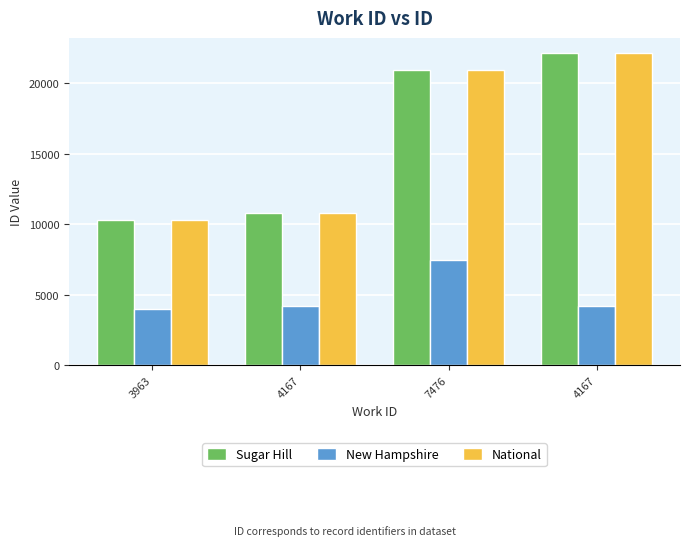

What is the difference between the second highest and minimum values in the Sugar Hill series?

10646